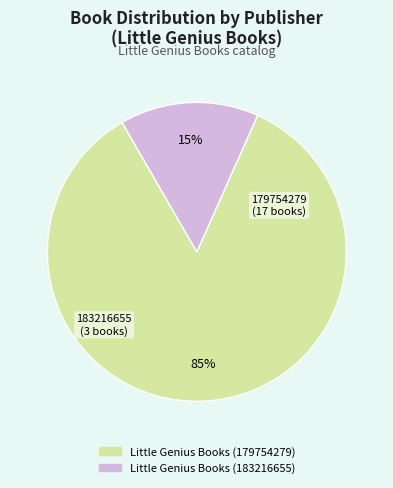

To the nearest percent, what is the difference between the Little Genius Books (183216655) and Little Genius Books (179754279) slice percentages?

70%